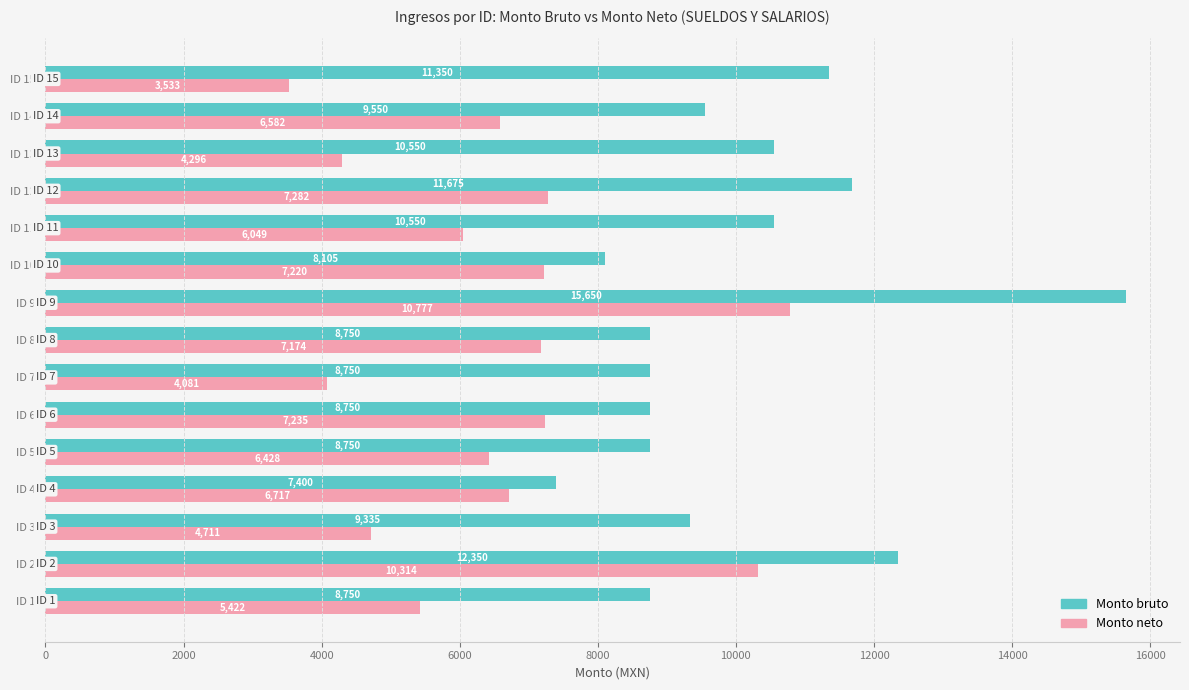

True or false: Monto bruto has a value of 8750.0 at ID 8.

True